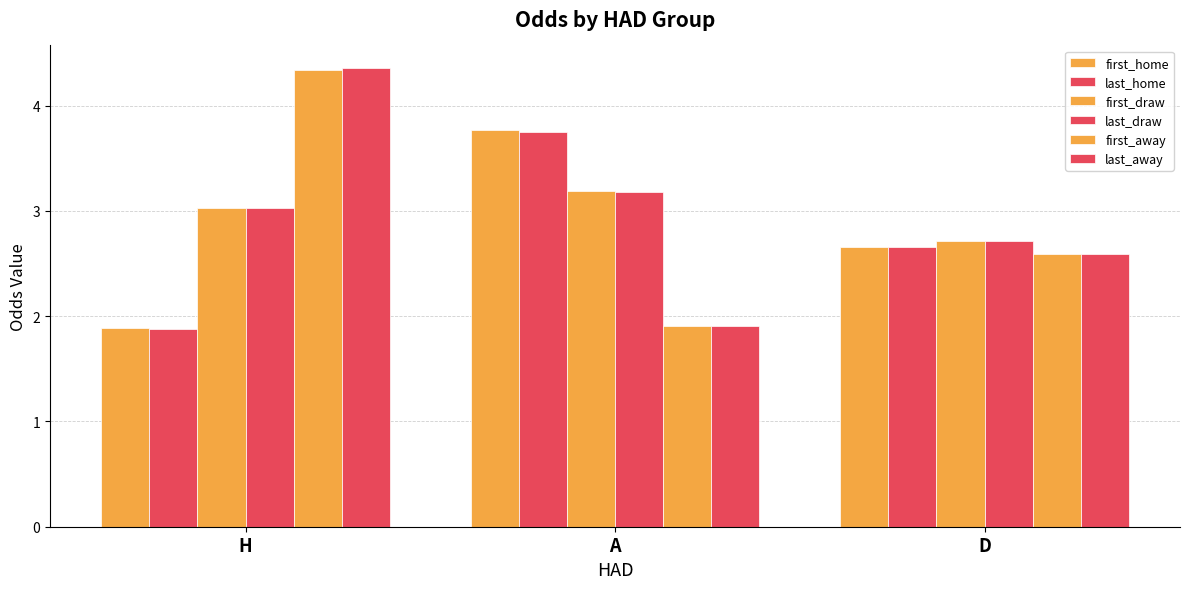

What is the highest value of the last_away series?

4.4